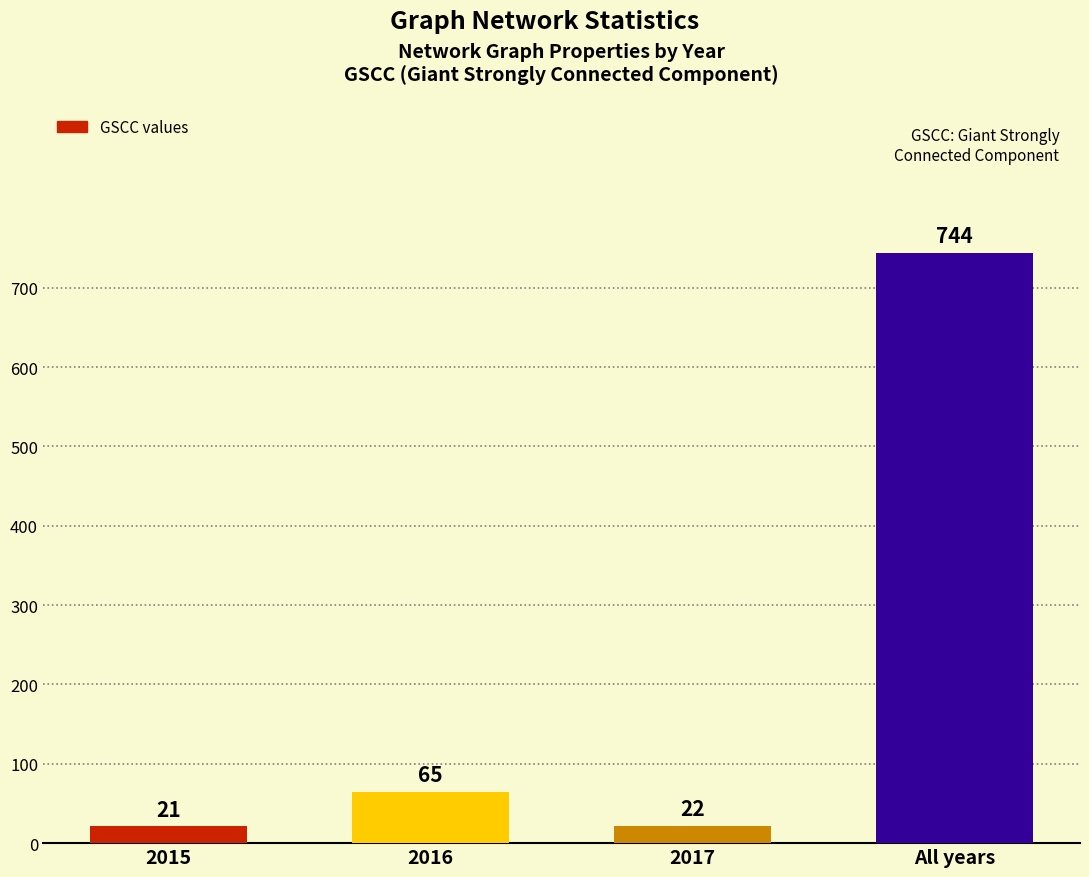

What is the label of the 1st bar from the right?

All years